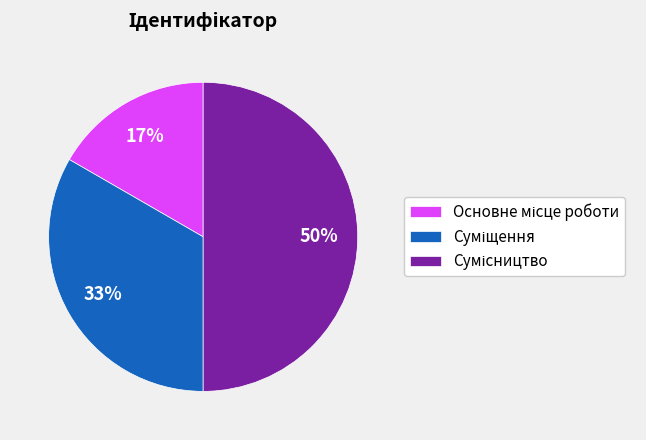

To the nearest percent, what is the difference between the largest and smallest slice percentages?

33%